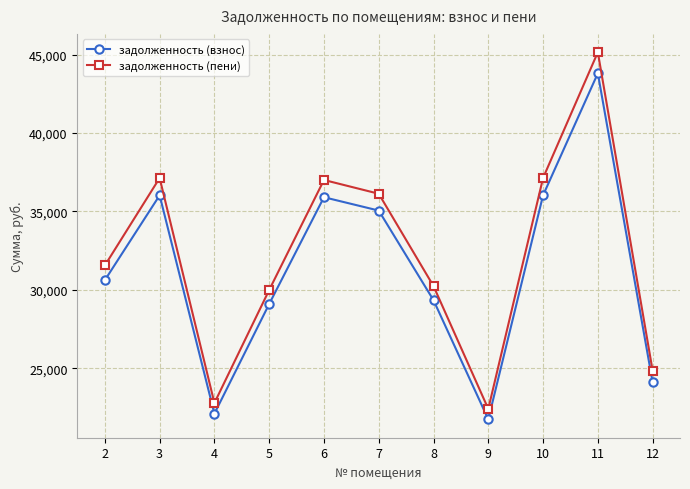

Does the chart have visible grid lines?

Yes